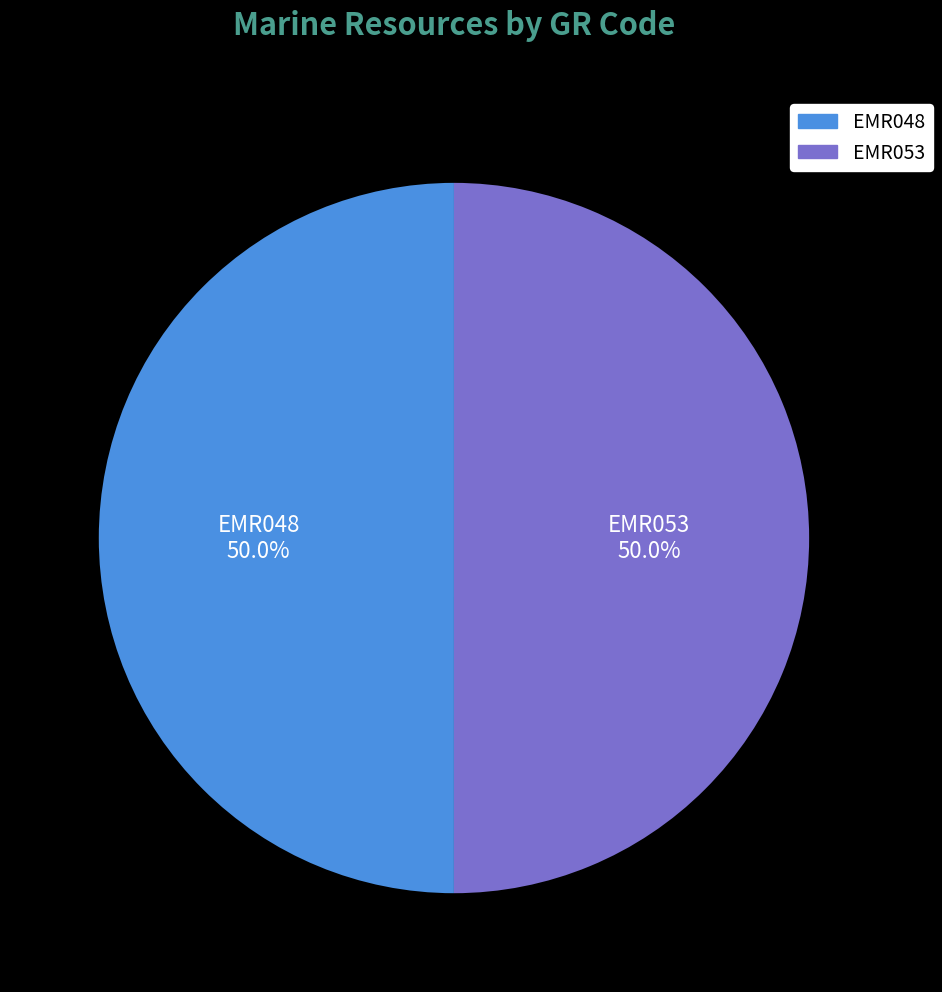

Is the sum of EMR053 and EMR048 greater than half?

Yes